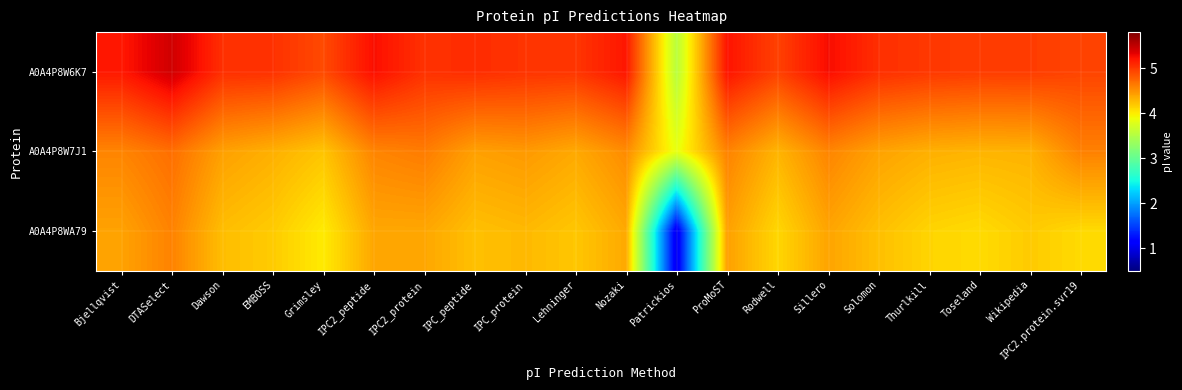

Reading left to right, what are all the values shown in this chart?

A0A4P8W6K7: Bjellqvist=5.2	DTASelect=5.4	Dawson=5.1	EMBOSS=5.0	Grimsley=4.9	IPC2_peptide=5.2	IPC2_protein=5.0	IPC_peptide=5.1	IPC_protein=5.0	Lehninger=5.0	Nozaki=5.2	Patrickios=3.5	ProMoST=5.2	Rodwell=5.0	Sillero=5.2	Solomon=5.1	Thurlkill=5.0	Toseland=5.0	Wikipedia=5.0	IPC2.protein.svr19=4.9
A0A4P8W7J1: Bjellqvist=4.6	DTASelect=4.7	Dawson=4.4	EMBOSS=4.3	Grimsley=4.2	IPC2_peptide=4.6	IPC2_protein=4.6	IPC_peptide=4.4	IPC_protein=4.5	Lehninger=4.4	Nozaki=4.5	Patrickios=3.8	ProMoST=4.6	Rodwell=4.3	Sillero=4.6	Solomon=4.4	Thurlkill=4.3	Toseland=4.3	Wikipedia=4.3	IPC2.protein.svr19=4.6
A0A4P8WA79: Bjellqvist=4.4	DTASelect=4.6	Dawson=4.3	EMBOSS=4.2	Grimsley=4.0	IPC2_peptide=4.4	IPC2_protein=4.4	IPC_peptide=4.2	IPC_protein=4.3	Lehninger=4.2	Nozaki=4.4	Patrickios=1.0	ProMoST=4.4	Rodwell=4.1	Sillero=4.4	Solomon=4.2	Thurlkill=4.1	Toseland=4.1	Wikipedia=4.2	IPC2.protein.svr19=4.1